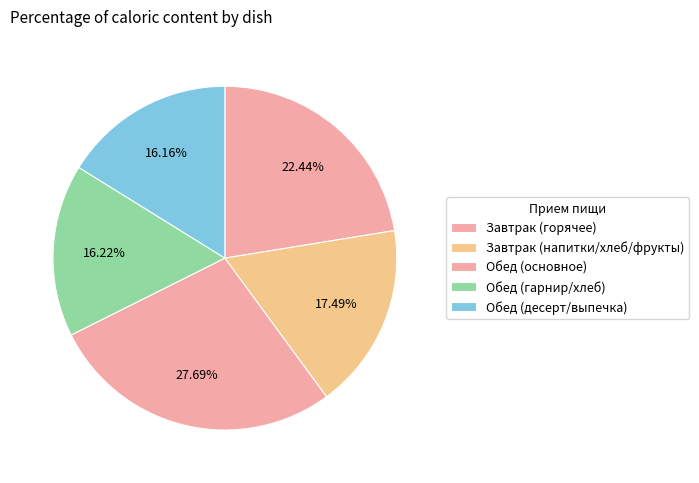

Count the number of slices in the pie.

5